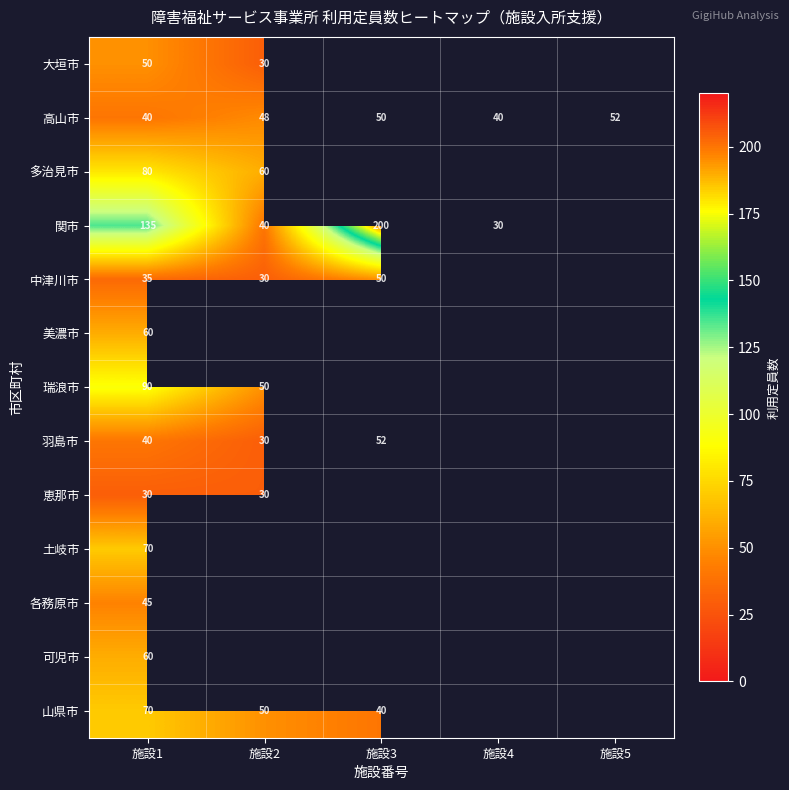

How many 高山市 values are between 40 and 50?

4